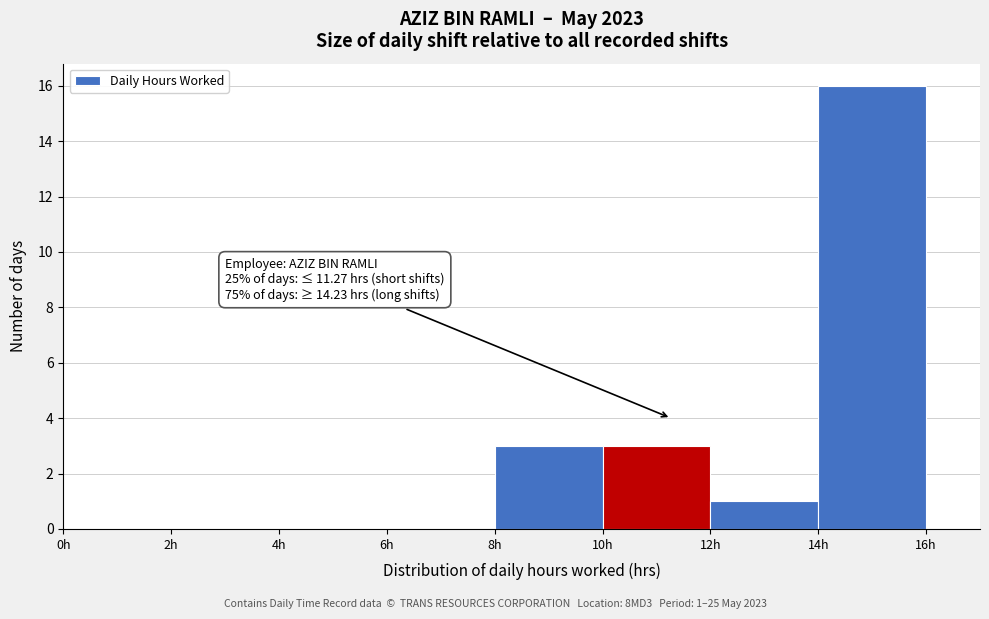

Which range on the x-axis has the tallest bar?

14 to 16